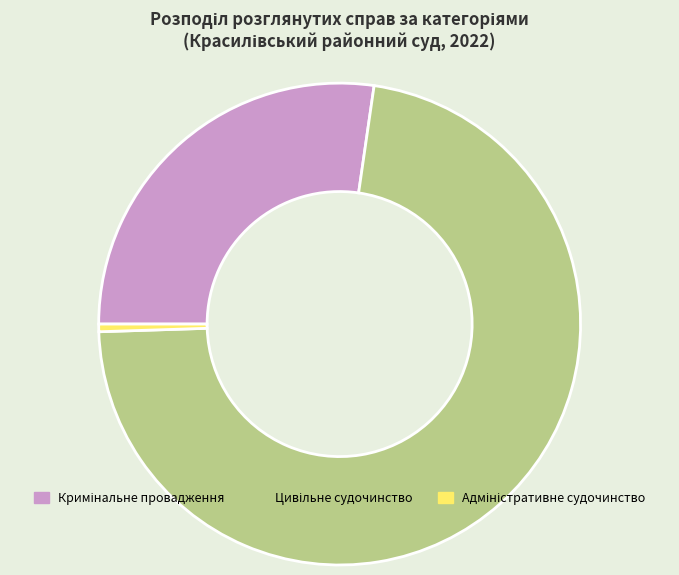

Is there a majority slice in this chart?

Yes